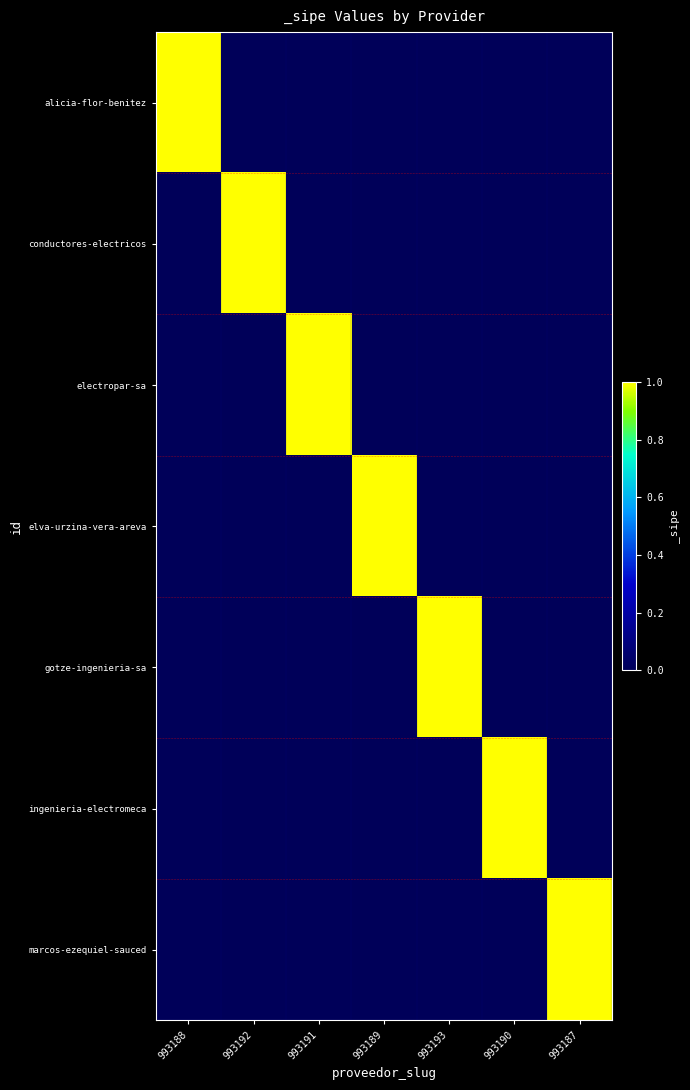

Which series has the largest total across all categories?

alicia-flor-benitez